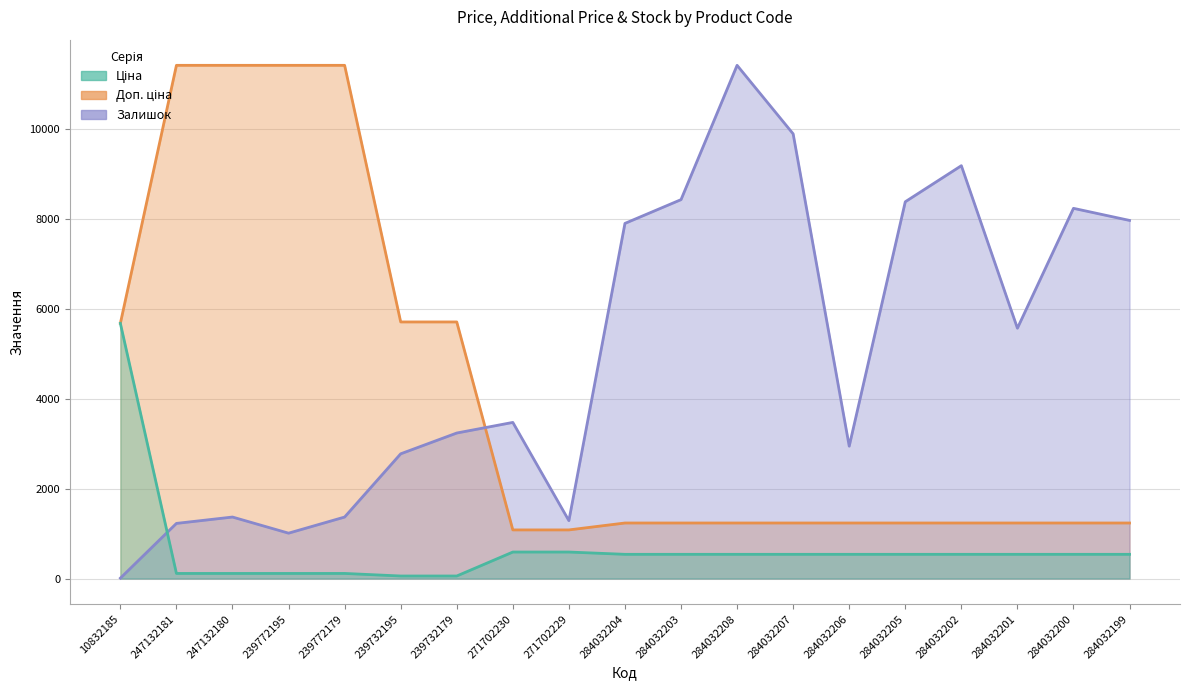

How many categories are shown in the chart?

19